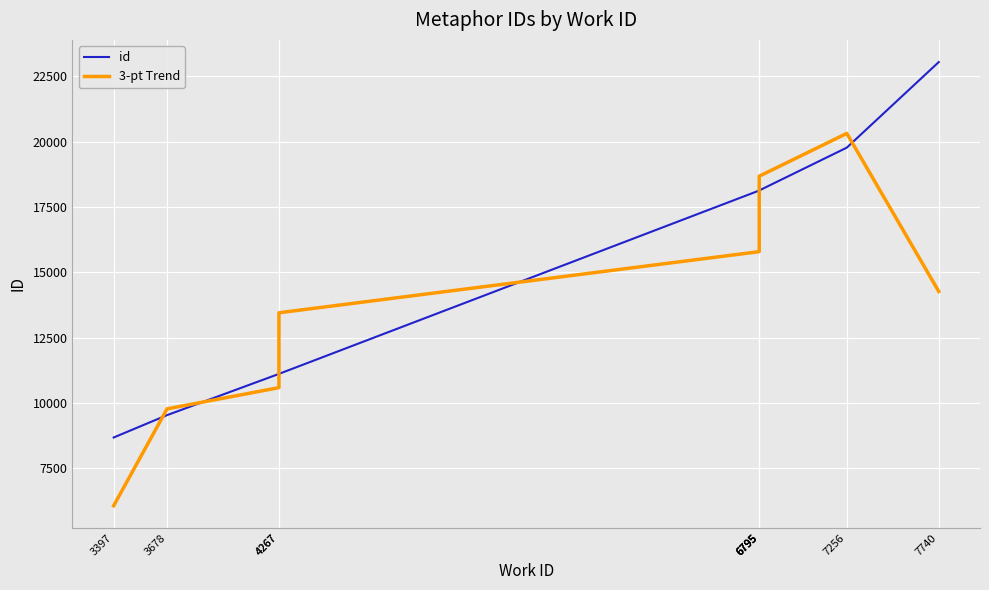

Which series has the widest spread of values?

id